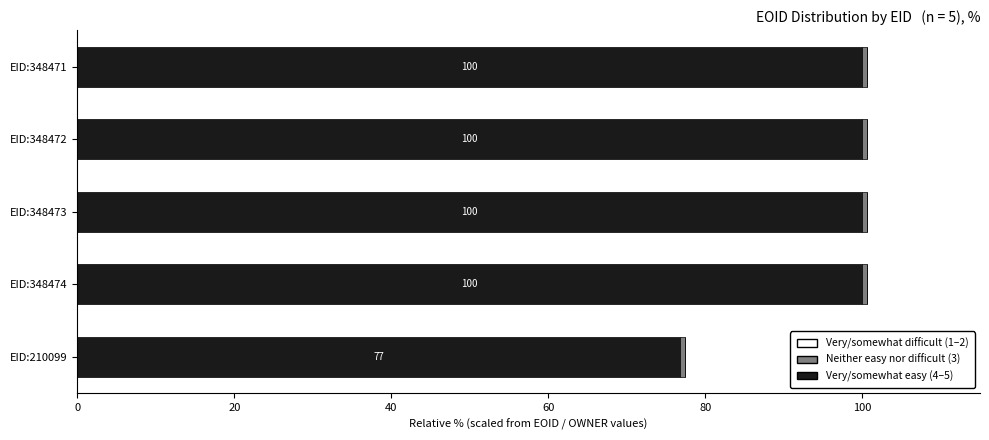

The Very/somewhat easy (4–5) series shows 44.9 at EID:348474. True or false?

False